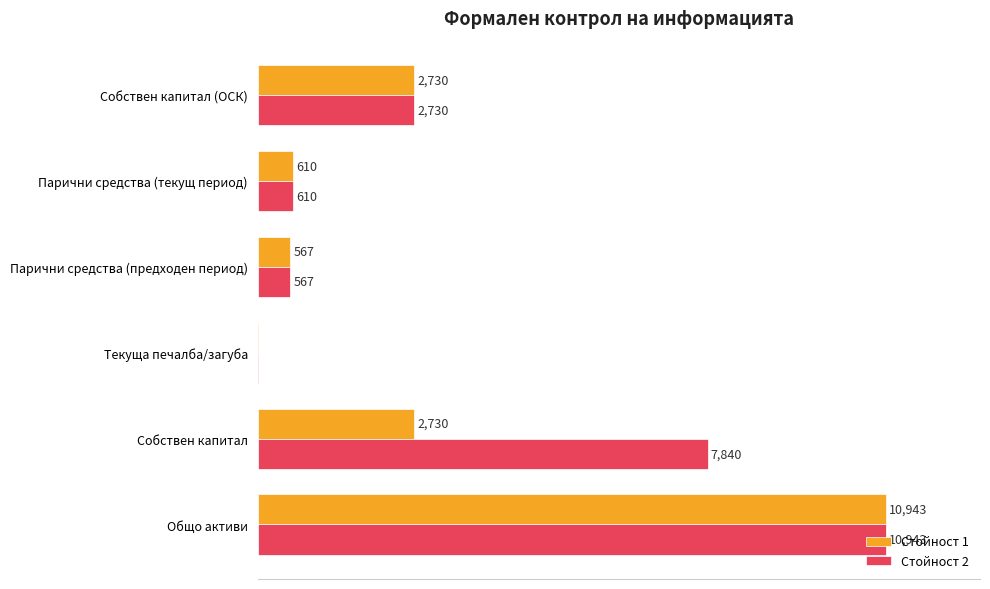

What is the value of the Стойност 1 bar at the 4th from the left?

5.2